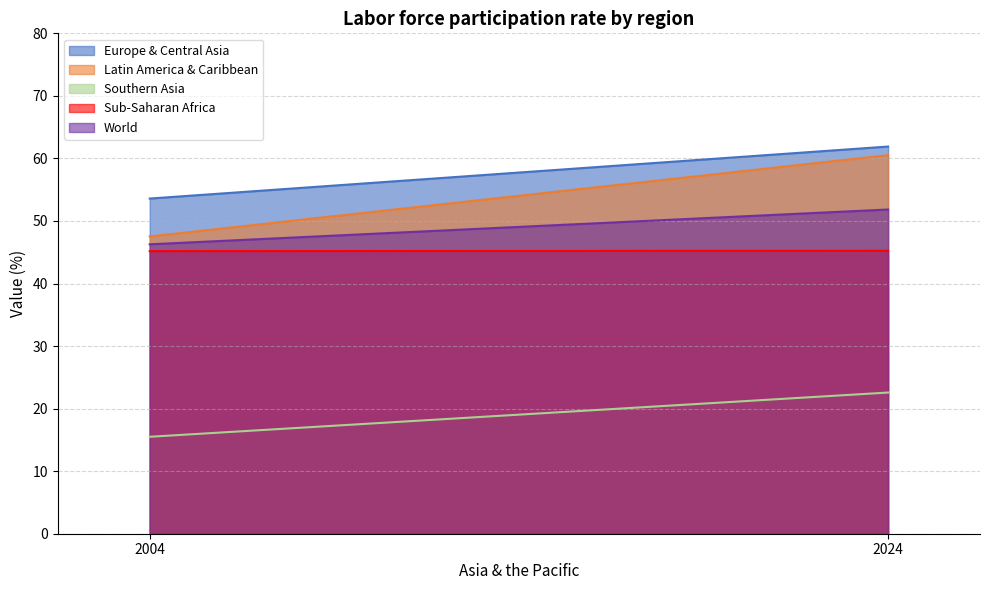

What is the difference between the maximum and minimum values in the Europe & Central Asia series?

8.3